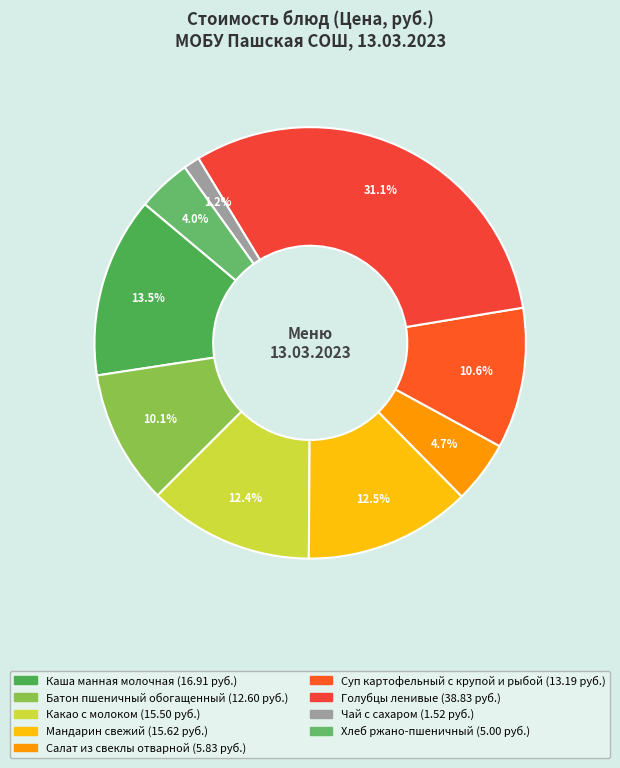

Which slice is the largest?

Голубцы ленивые